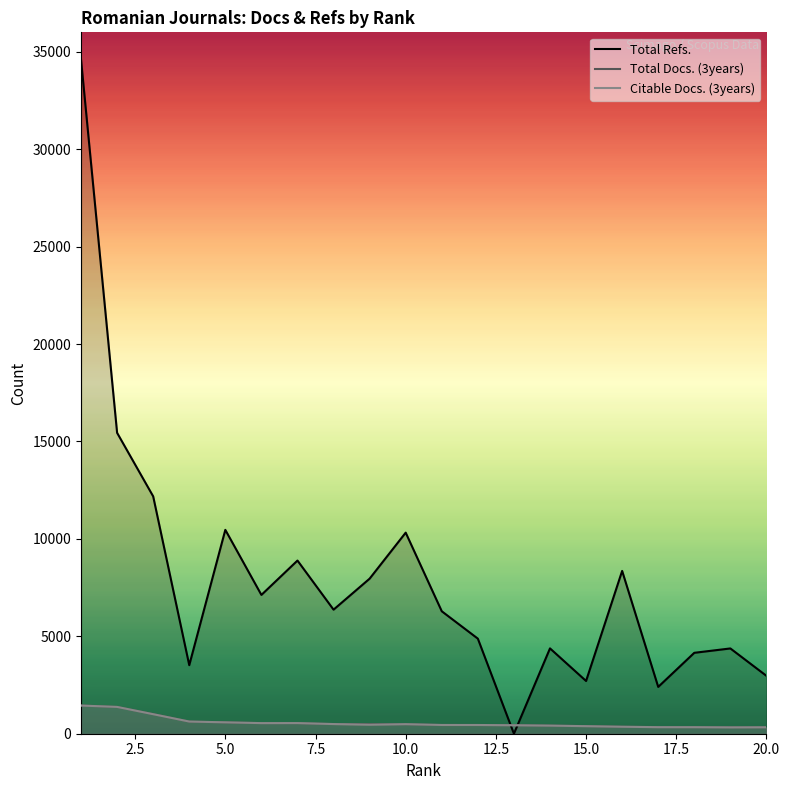

What is the greatest value displayed?

34599